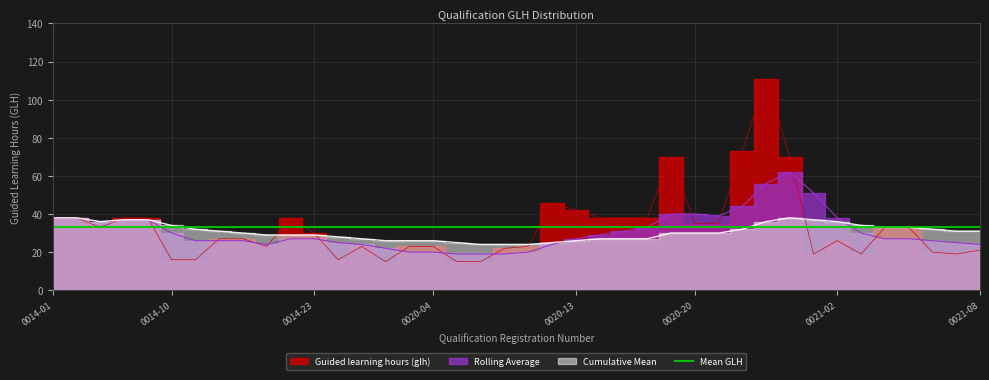

At 0021-08, list the series in order from smallest to largest.

Guided learning hours (glh), Rolling Average, Cumulative Mean